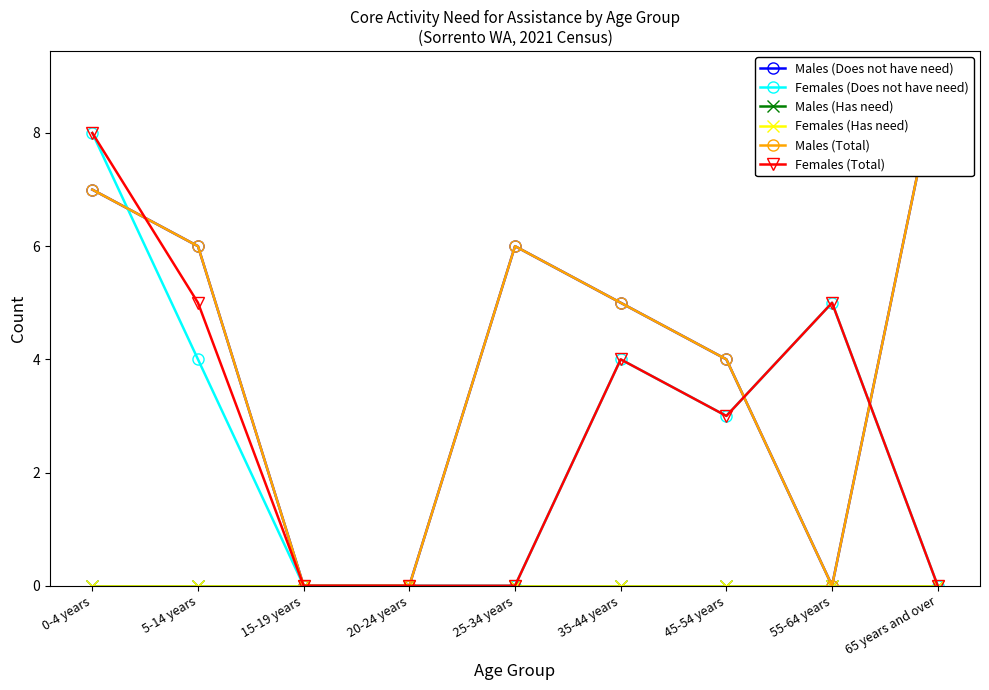

What is the sum of all Females (Does not have need) values?

24